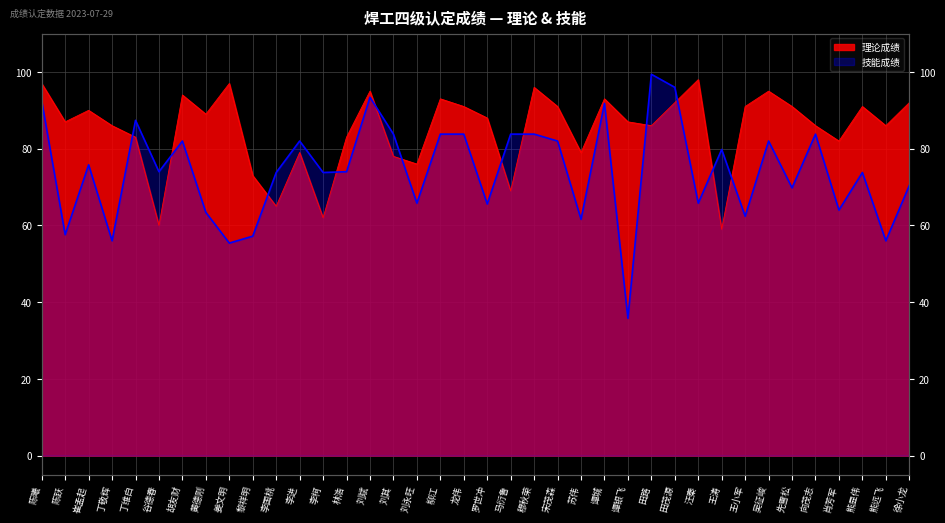

What is the approximate value of 技能成绩 at 熊显伟?

73.8